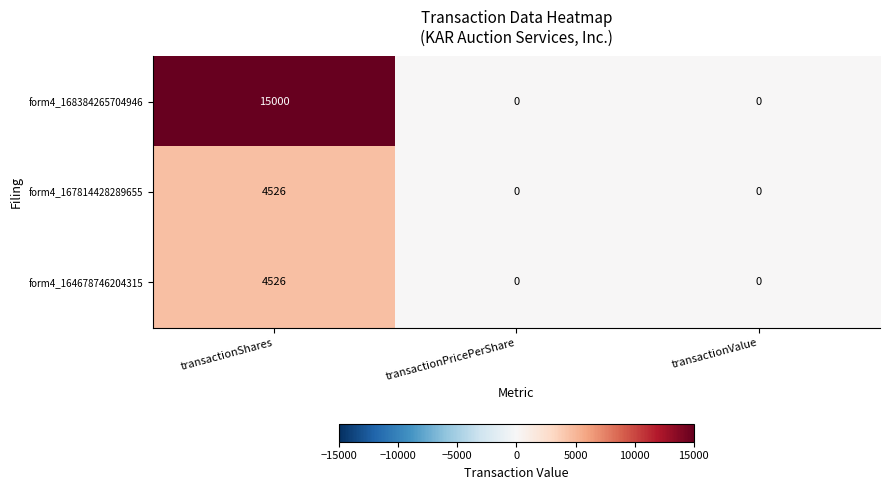

Which series changed the most between transactionShares and transactionPricePerShare?

form4_168384265704946